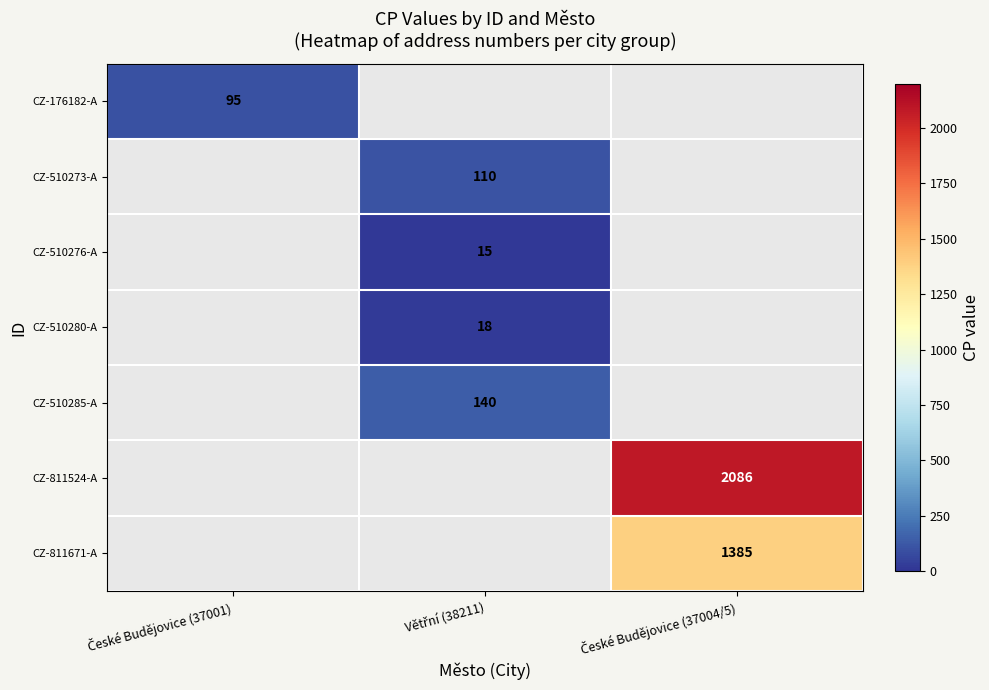

Count the number of data series in this chart.

7